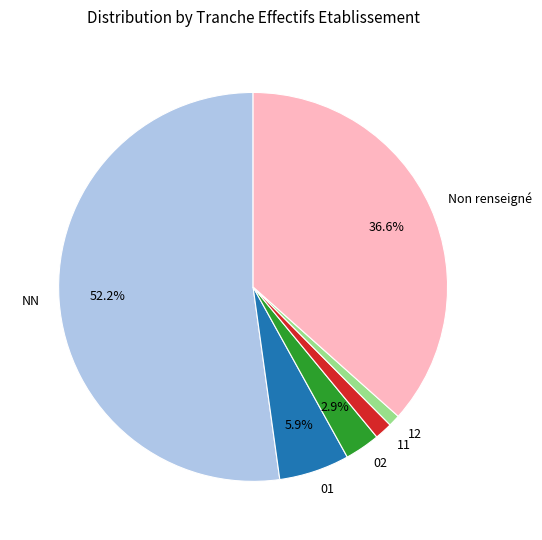

To the nearest percent, what percentage of the pie is 01?

6%